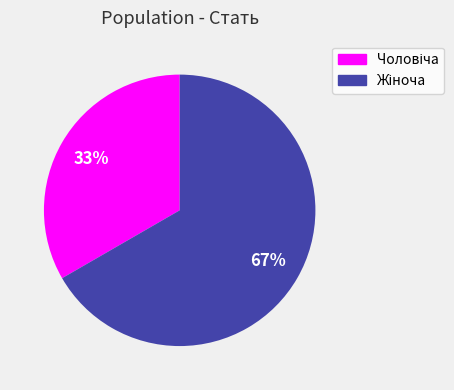

Is there a majority slice in this chart?

Yes